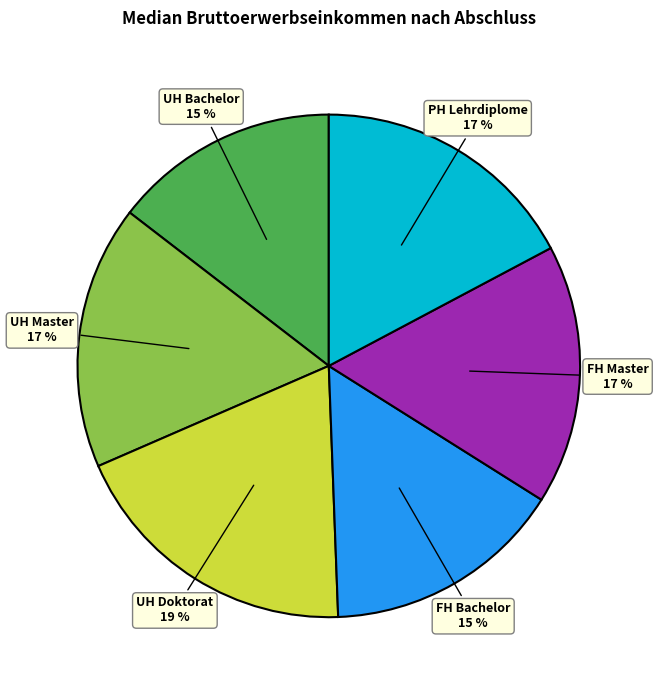

What percentage is the UH Doktorat slice, to the nearest percent?

19%